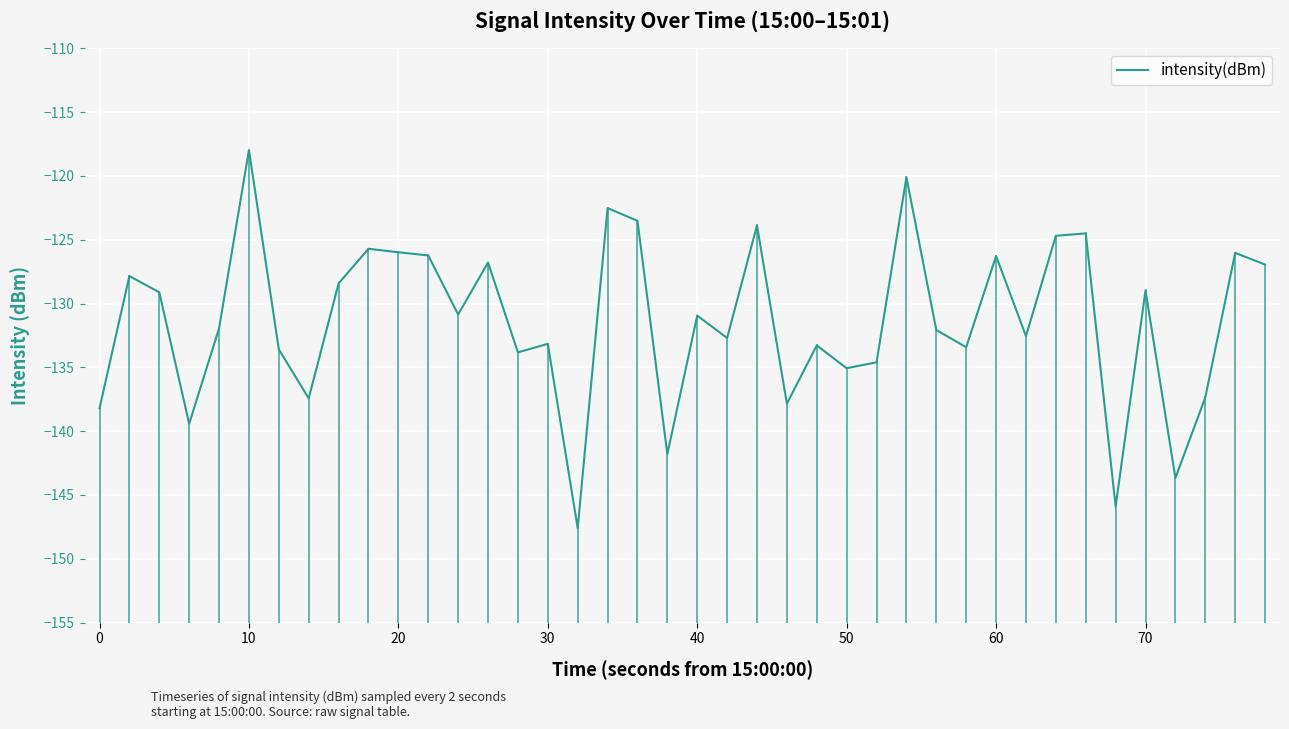

True or false: the data has more than 0 interior local peaks.

True